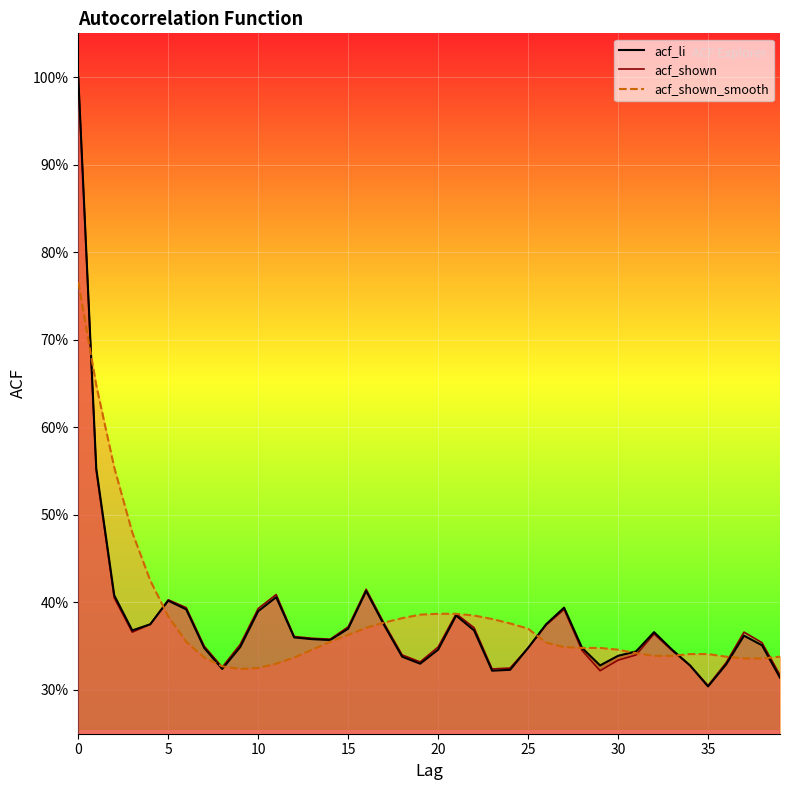

What is the highest value of the acf_li series?

1.0